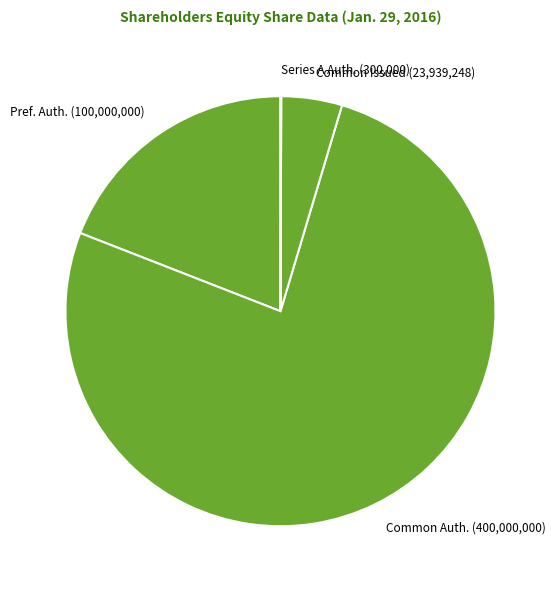

Approximately how many times larger is the value at Pref. Auth. (100,000,000) compared to Common Issued (23,939,248)?

4.2